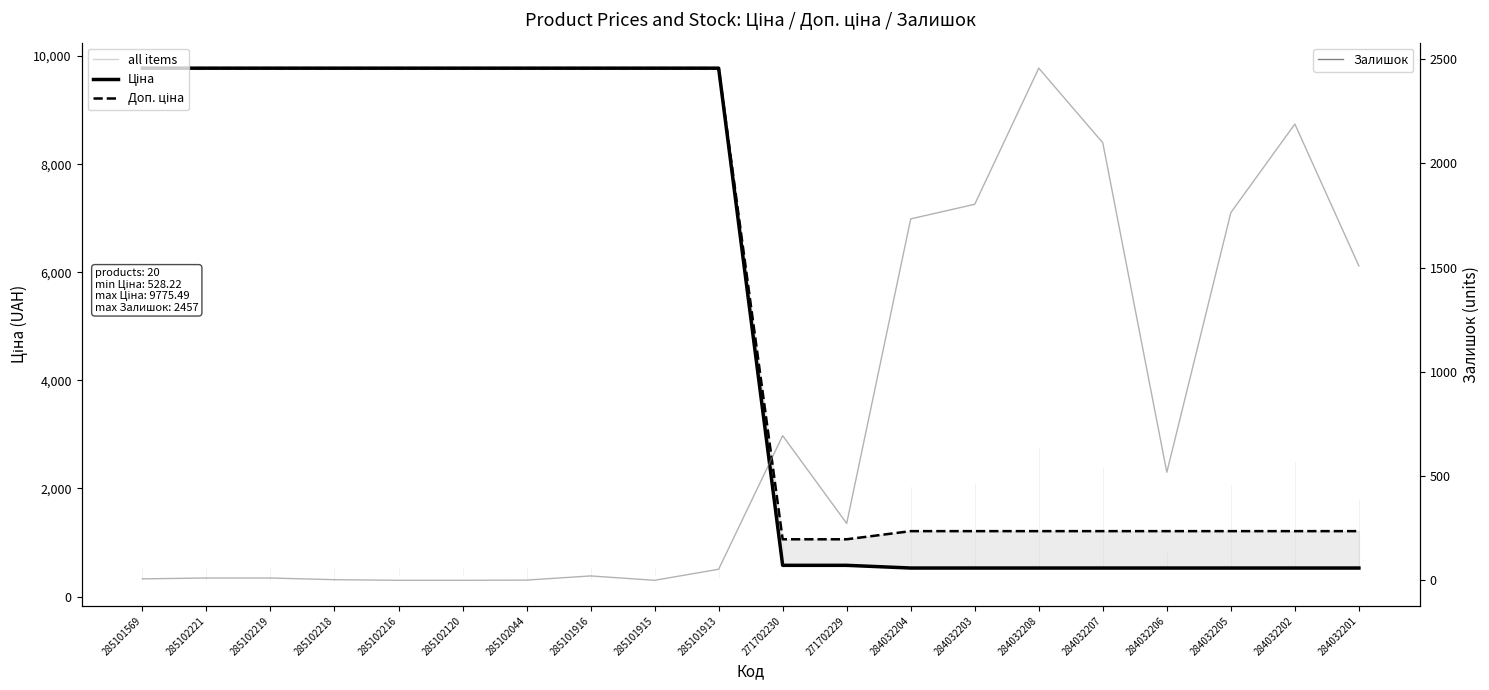

The Ціна series shows 3101.8 at 285101915. True or false?

False